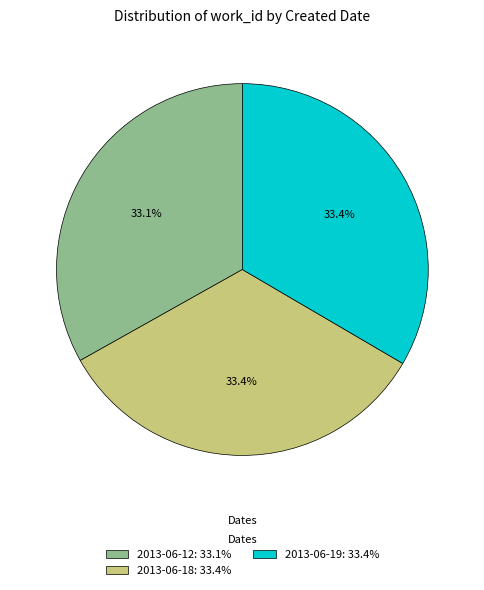

Is the sum of 2013-06-19 and 2013-06-18 greater than half?

Yes